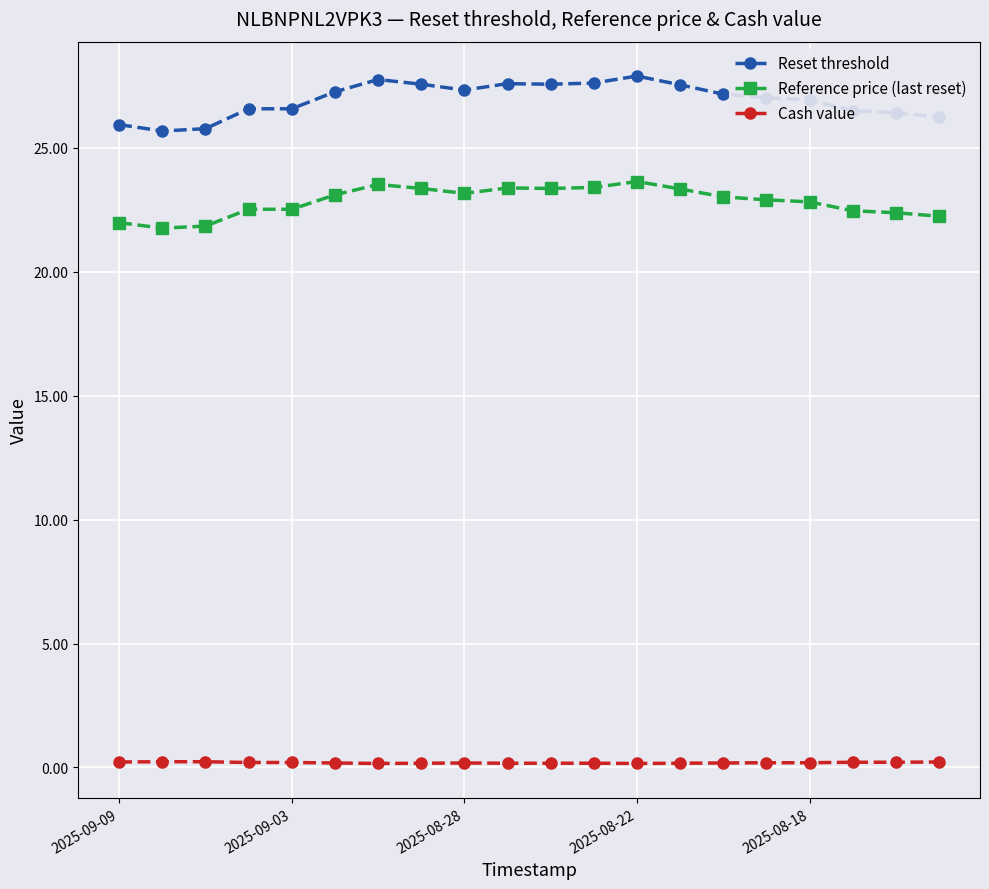

True or false: Reference price (last reset) and Cash value intersect in this chart.

False